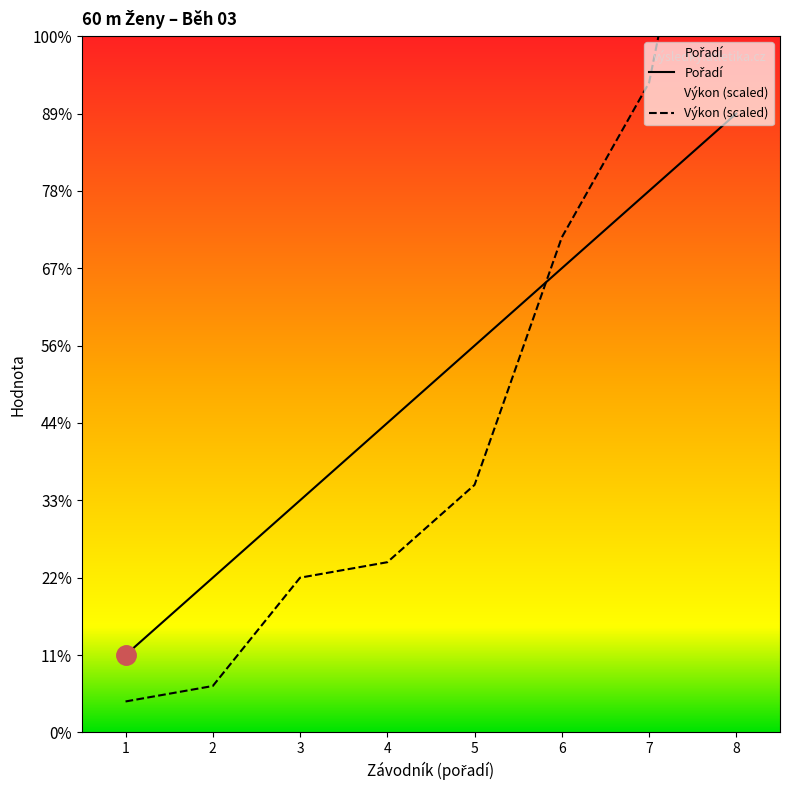

At 2, list the series in order from smallest to largest.

Výkon (scaled), Pořadí